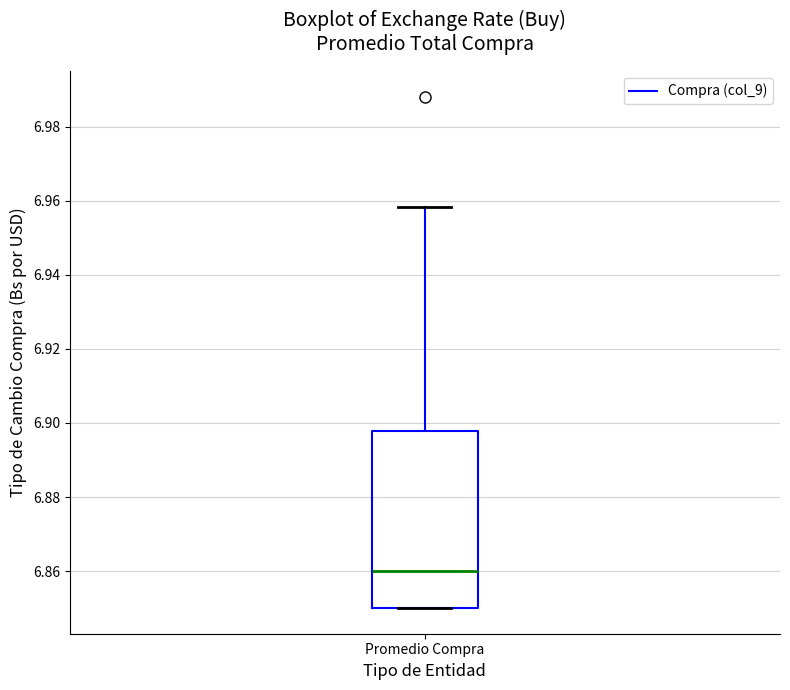

Read this box plot against the y-axis: the position of the median line, the range covered by the box, and the ends of both whiskers. The values are not printed on the chart, so give them approximately, as read against the axis.

median 6.860, box 6.850 to 6.898, whiskers 6.850 to 6.958